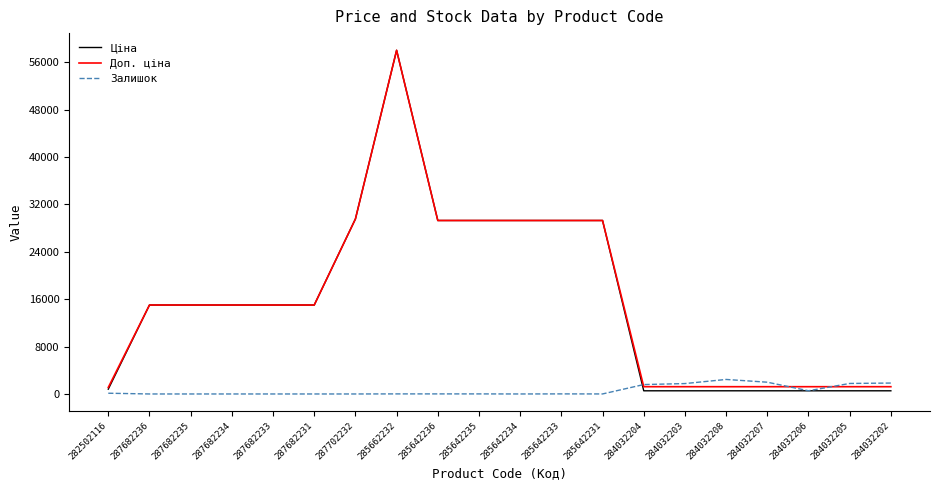

At which category is the sum across all series the highest?

285662232